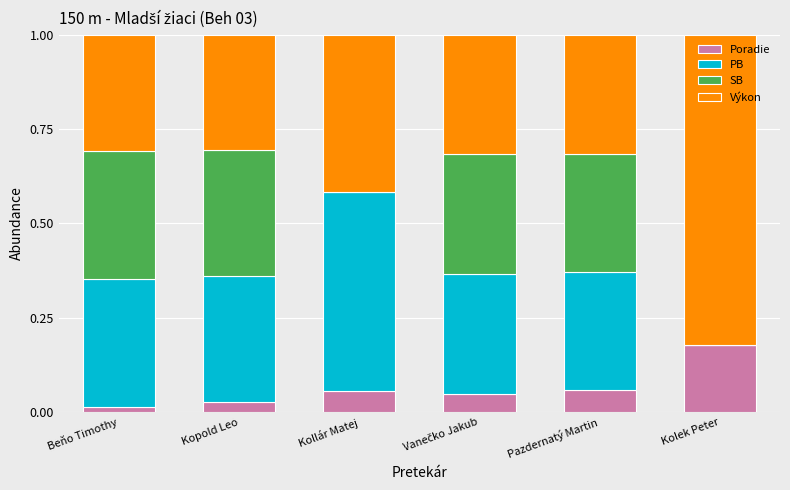

What are all the series names shown in the legend?

Poradie, PB, SB, Výkon